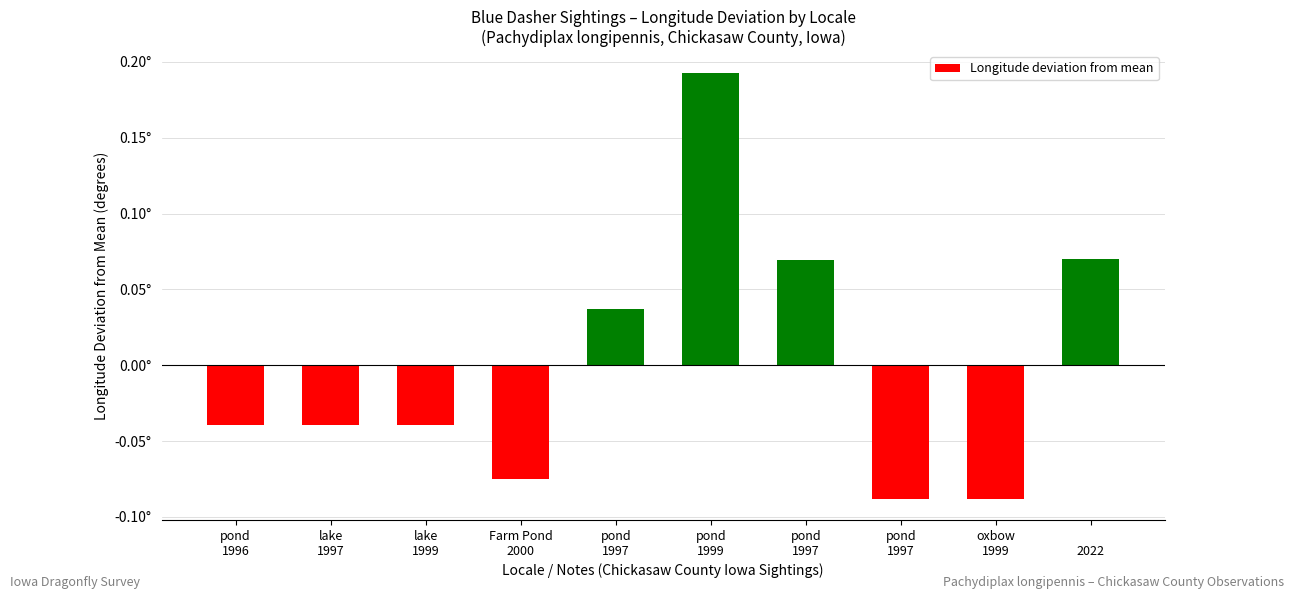

Rank the categories by value from lowest to highest.

pond
1997, oxbow
1999, Farm Pond
2000, lake
1997, pond
1996, lake
1999, pond
1997, pond
1997, 
2022, pond
1999